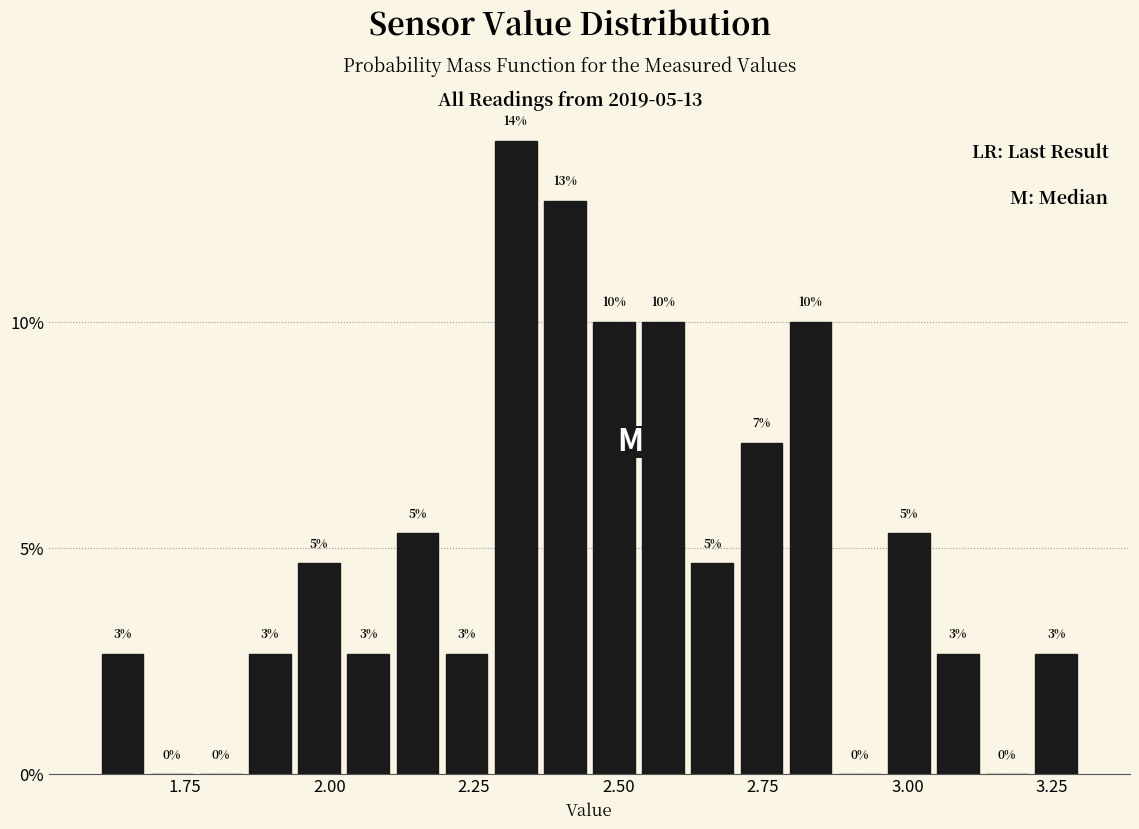

Around what value on the x-axis is the tallest bar? Give the approximate position of its centre, as read against the axis.

2.30